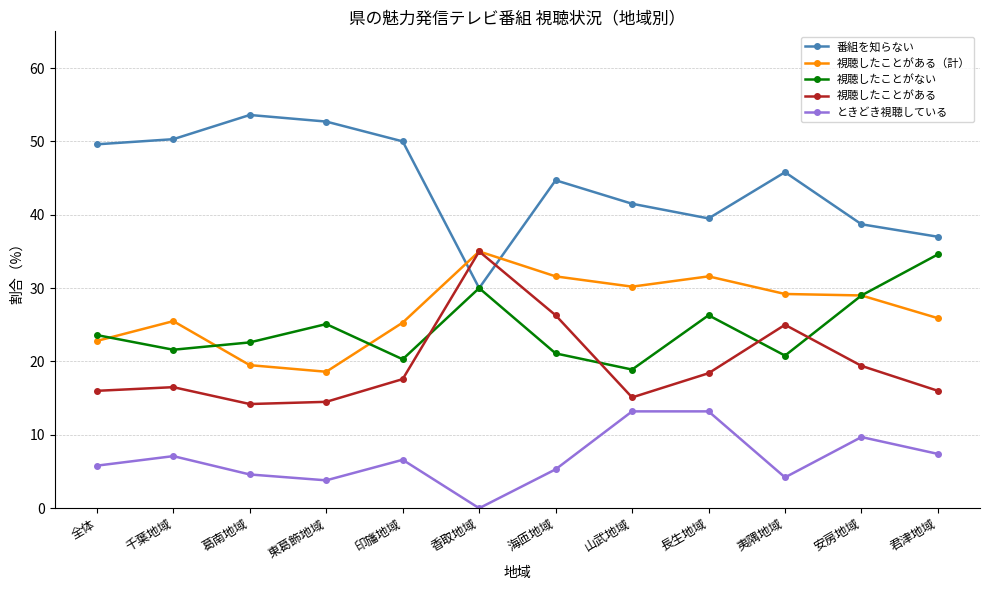

How many values in the 番組を知らない series are below 45?

6